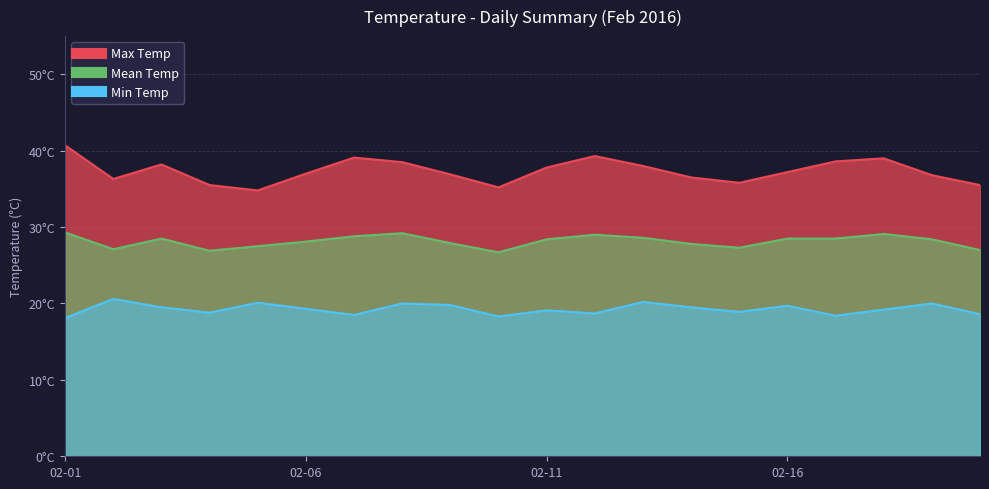

Which category has the highest value in the Max Temp series?

02-01